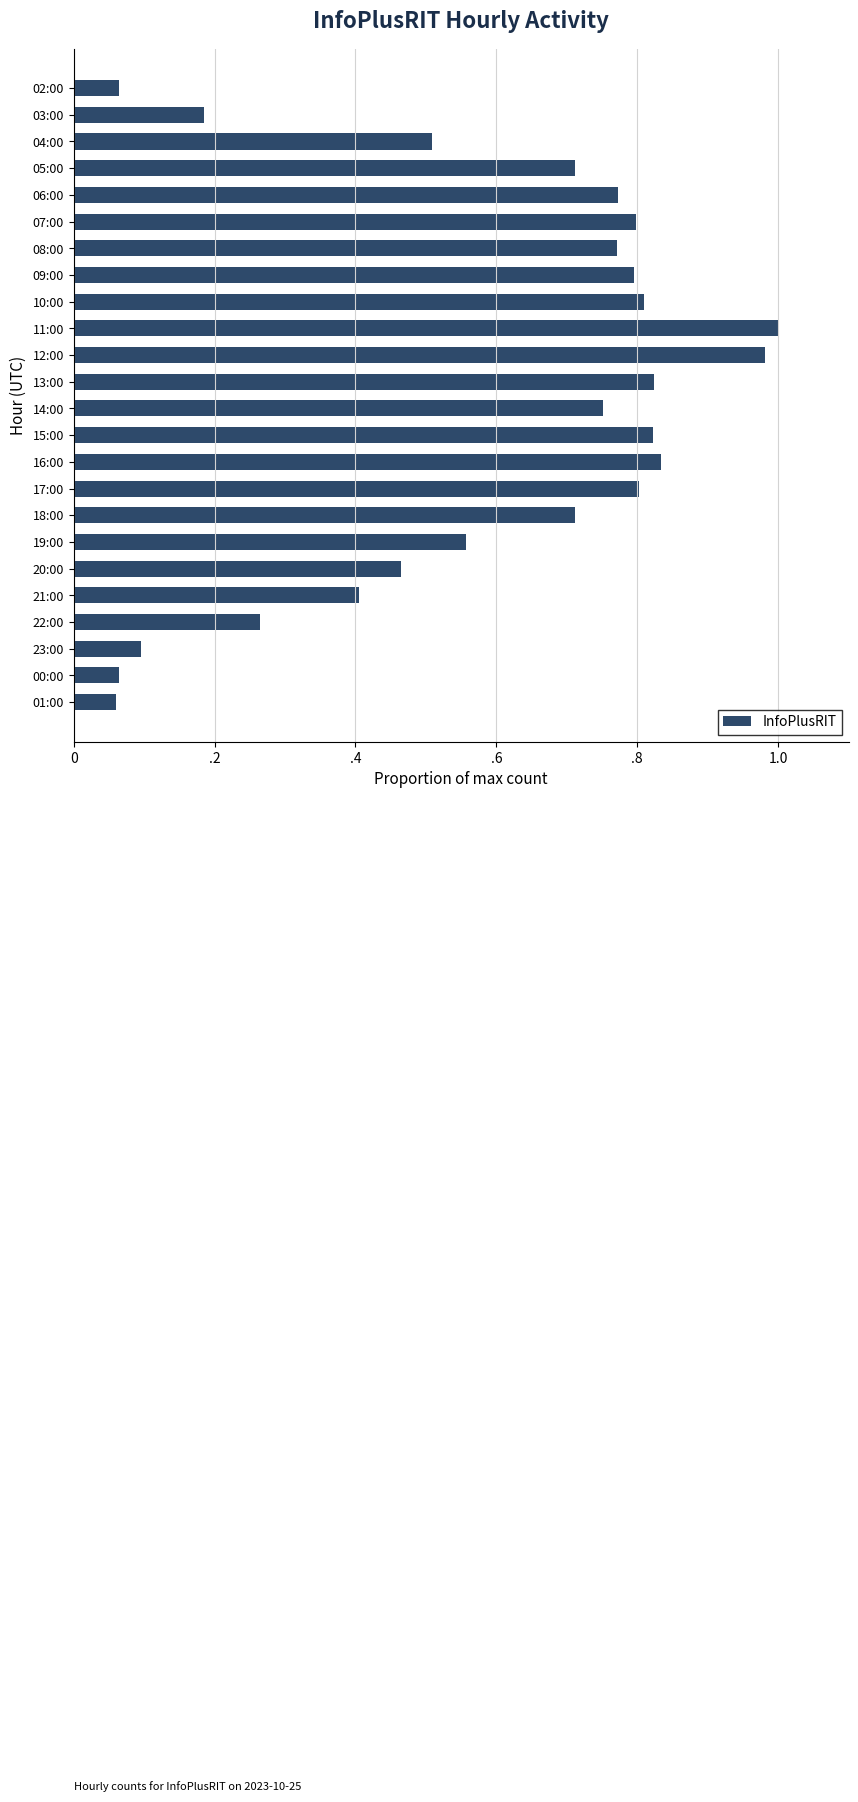

Are the bars horizontal?

Yes